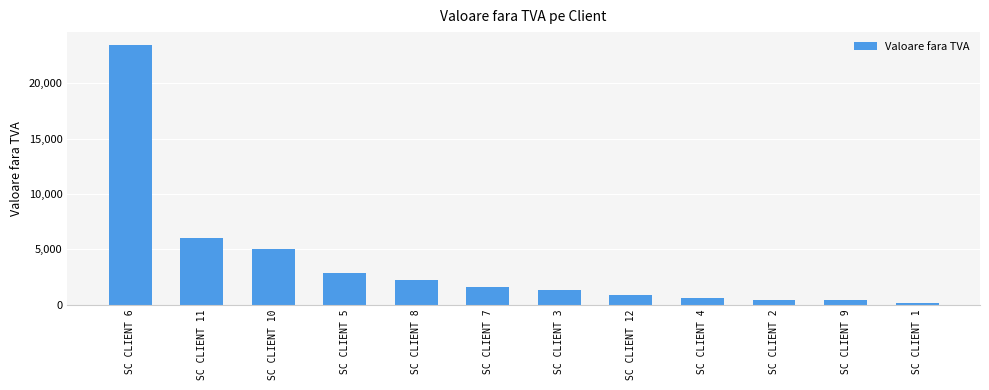

What is the greatest value displayed?

23450